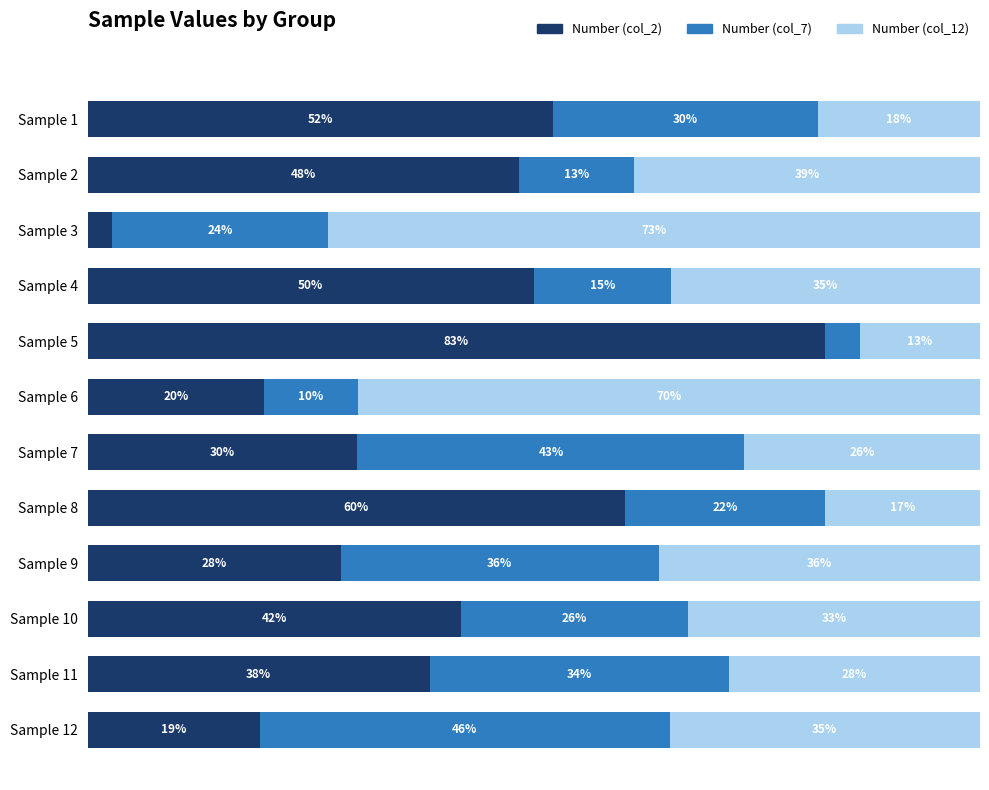

What are all the series names shown in the legend?

Number (col_2), Number (col_7), Number (col_12)